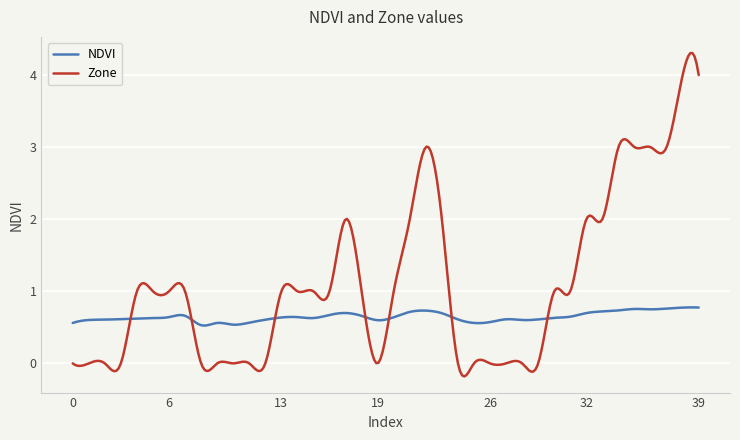

List the series in order of their overall mean, highest first.

Zone, NDVI